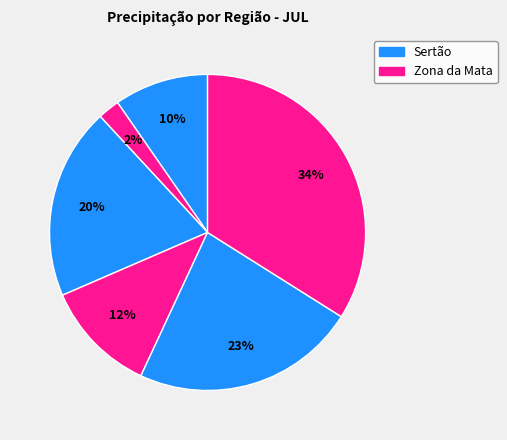

Count the number of slices in the pie.

6